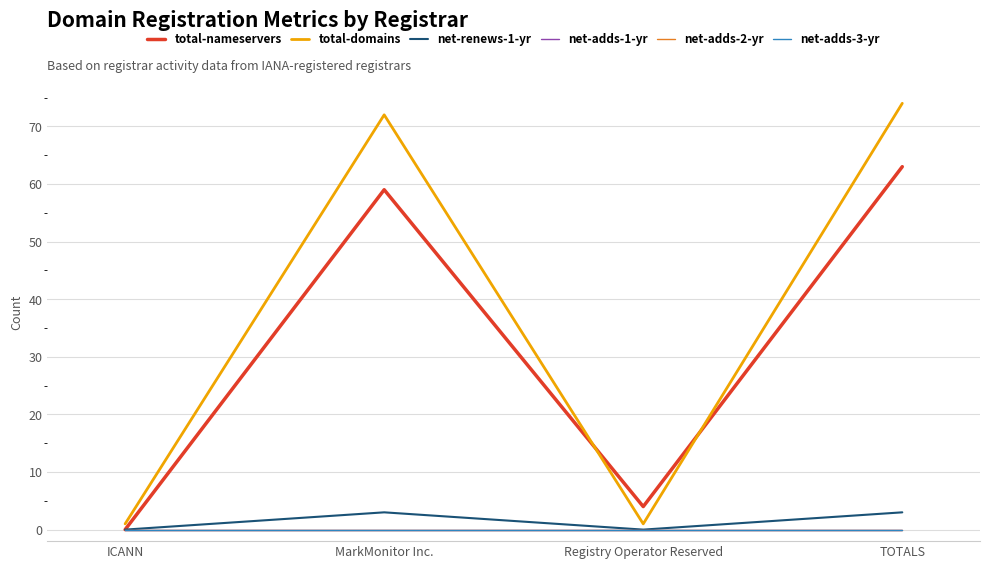

Does the chart display data point markers on the line(s)?

No